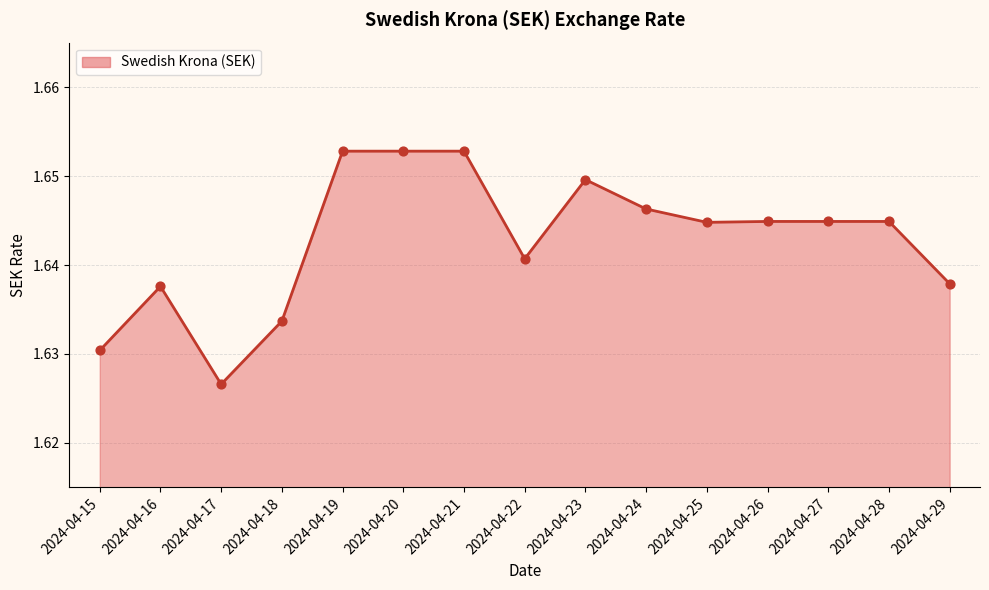

Approximately how many times larger is the value at 2024-04-17 compared to 2024-04-21?

1.0